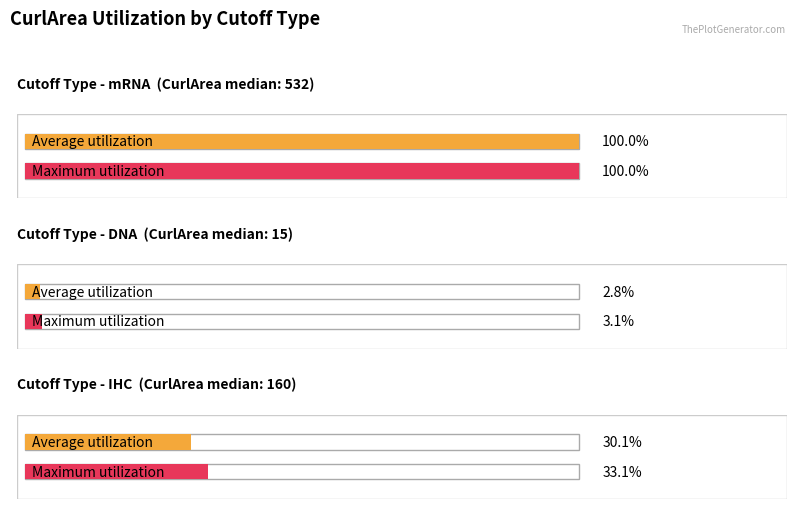

At which category does the chart reach its peak across all series?

mRNA